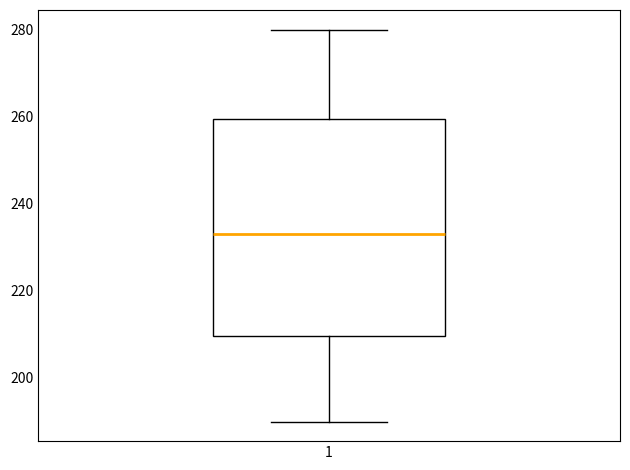

Read this box plot against the y-axis: the position of the median line, the range covered by the box, and the ends of both whiskers. The values are not printed on the chart, so give them approximately, as read against the axis.

median 232, box 210 to 260, whiskers 190 to 280